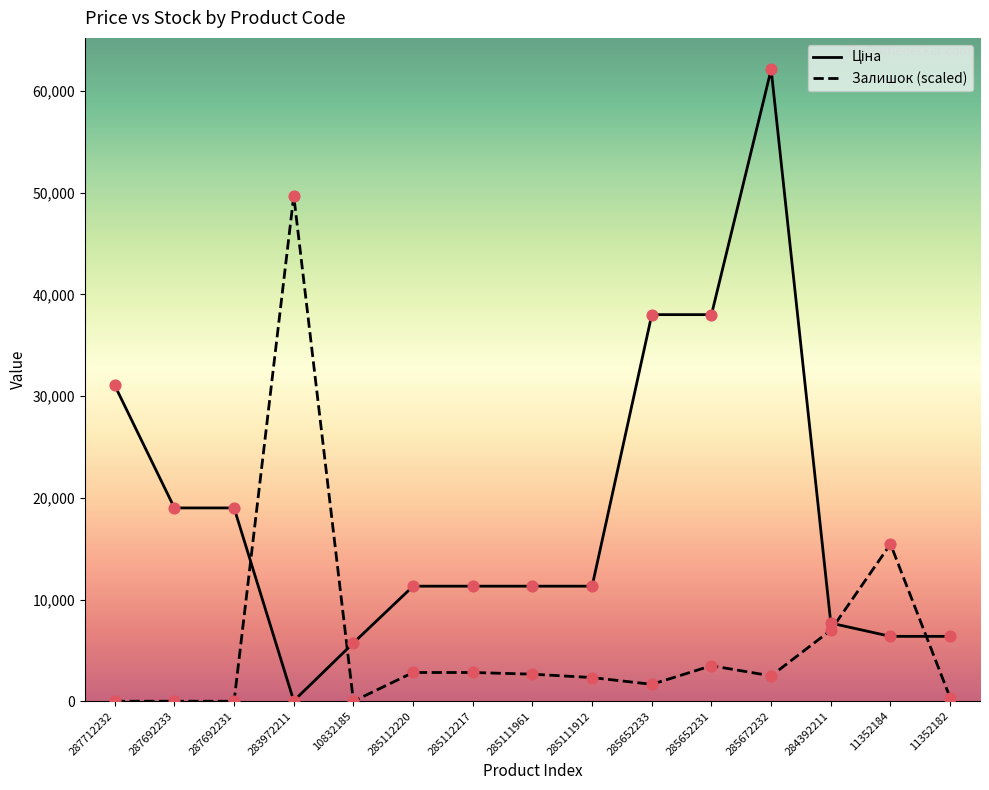

What is the spread (max minus min) of values at 285672232?

59623.9